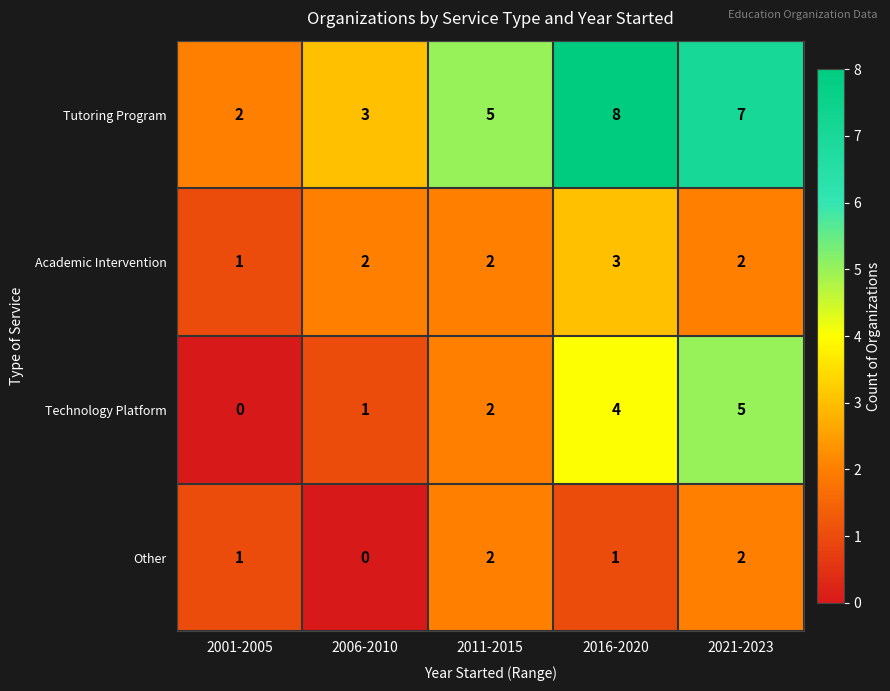

Which category has the lowest value in the Tutoring Program series?

2001-2005